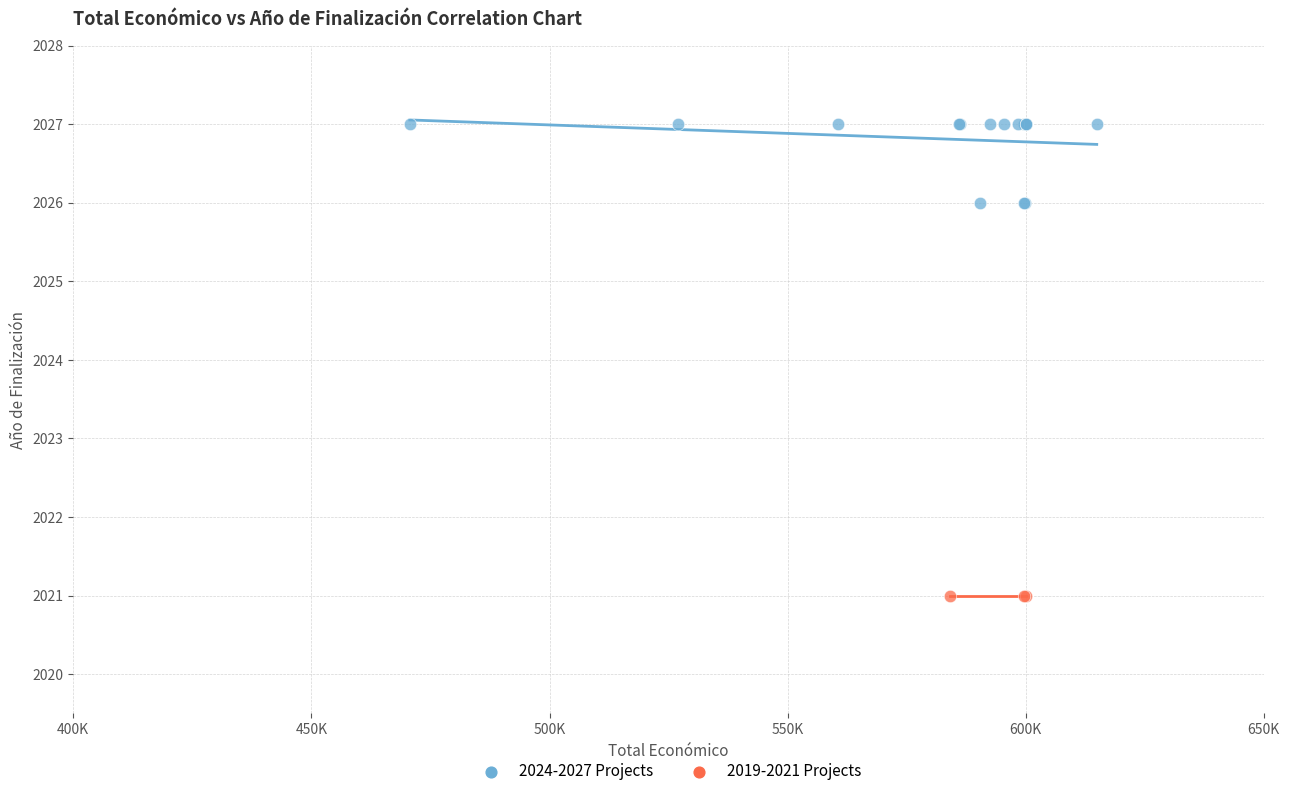

Which series contains the lowest Y value?

2019-2021 Projects